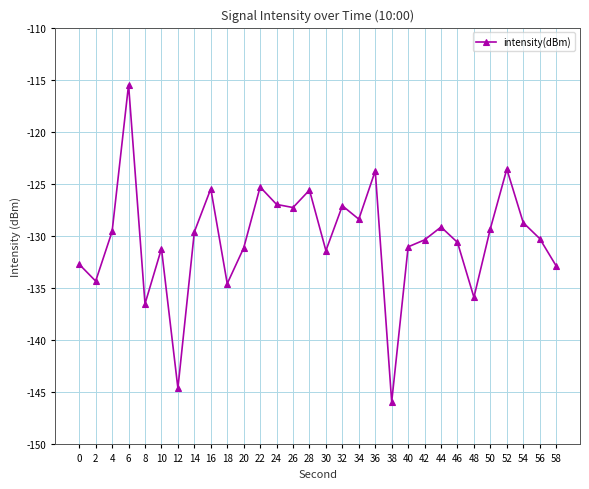

The chart shows a value of -84.0 at 40. True or false?

False